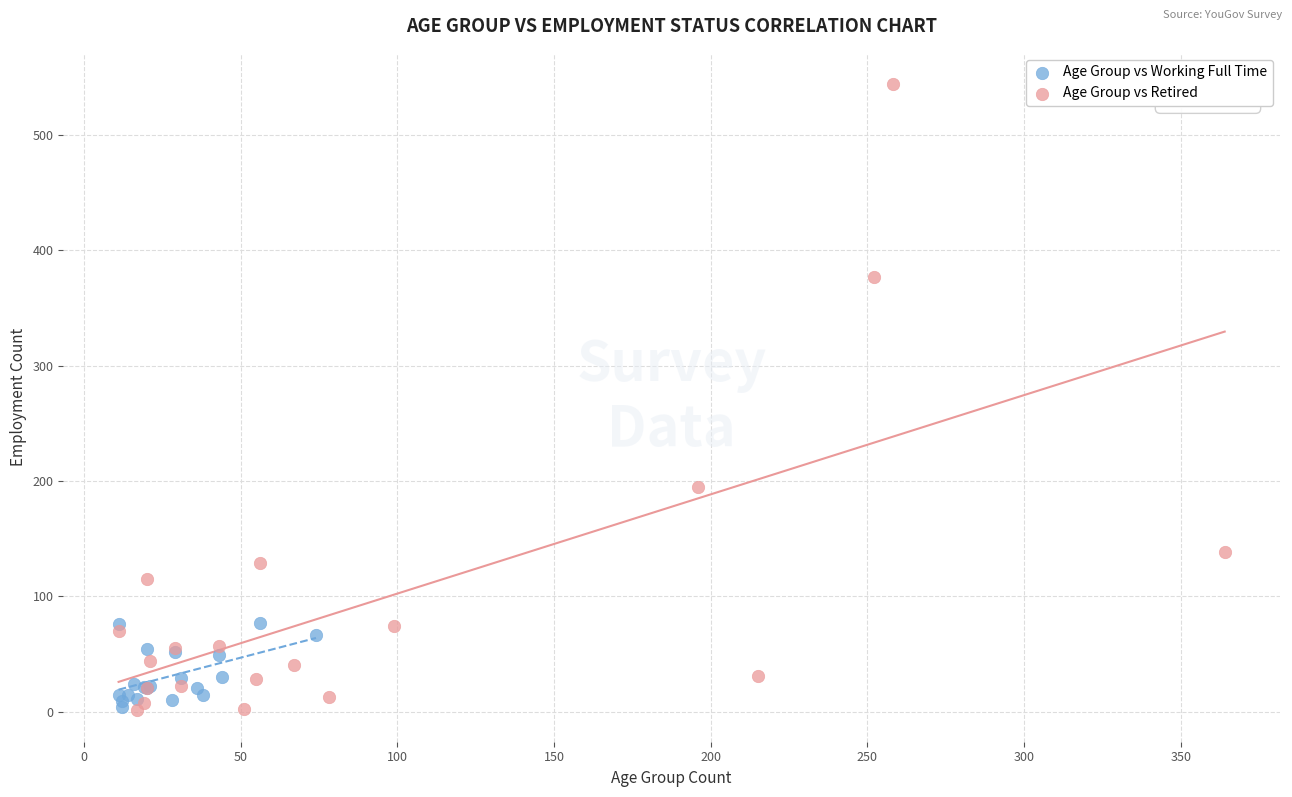

Which series contains the highest Y value?

Age Group vs Retired